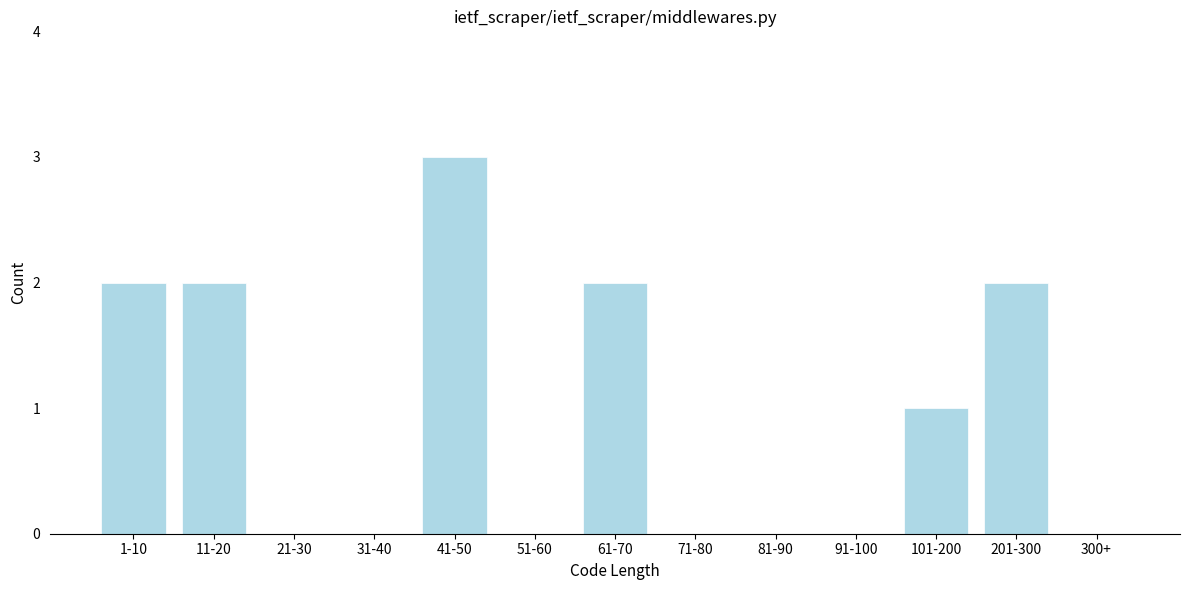

Reading left to right, extract all data points from this chart.

1-10=2	11-20=2	21-30=0	31-40=0	41-50=3	51-60=0	61-70=2	71-80=0	81-90=0	91-100=0	101-200=1	201-300=2	300+=0